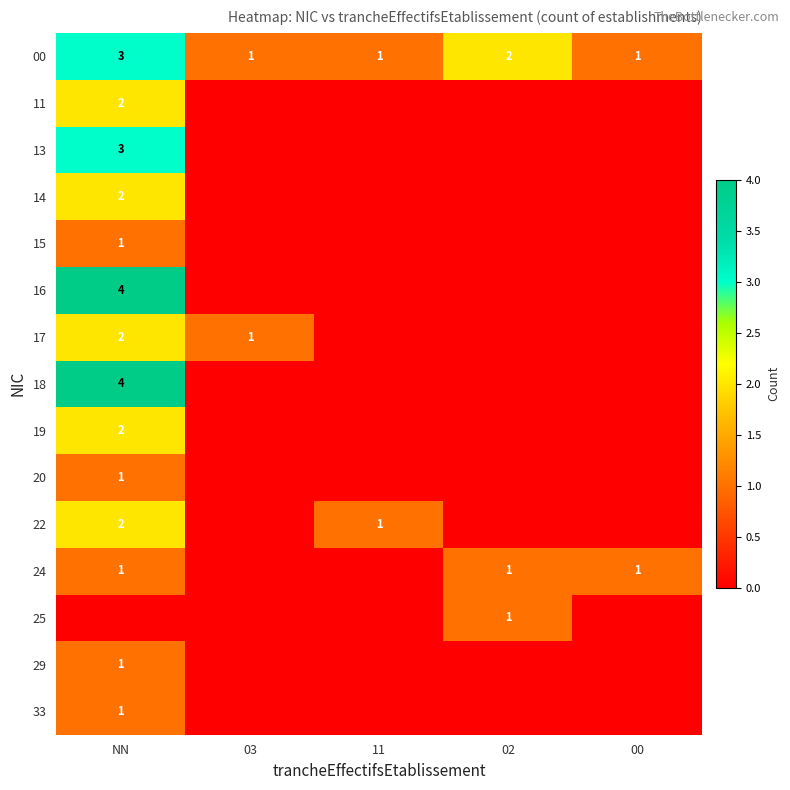

Is it true that 17 equals 4 at NN?

False